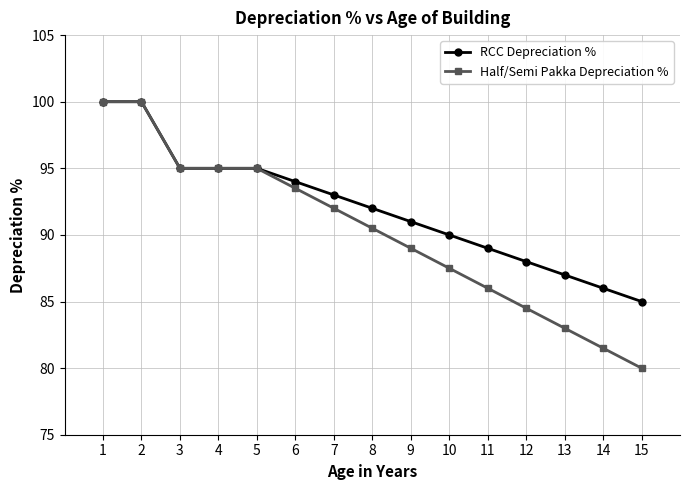

True or false: Half/Semi Pakka Depreciation % has a value of 93.5 at 6.

True